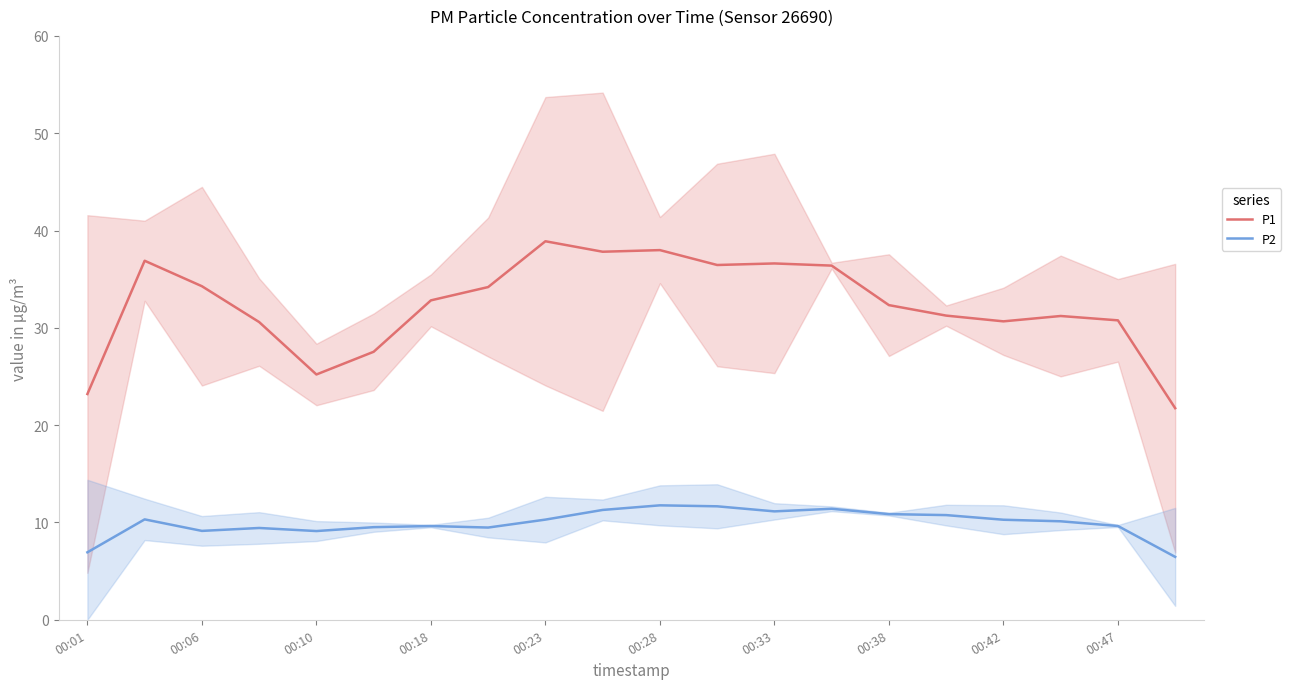

What is the difference between the P2 values at 00:01 and 15?

3.8